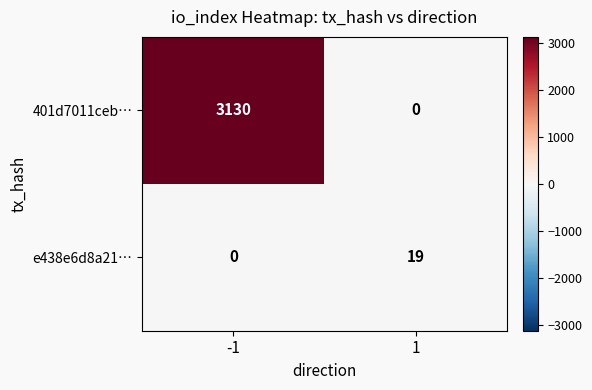

Is the value of e438e6d8a21… at -1 greater than the value of 401d7011ceb… at -1?

No